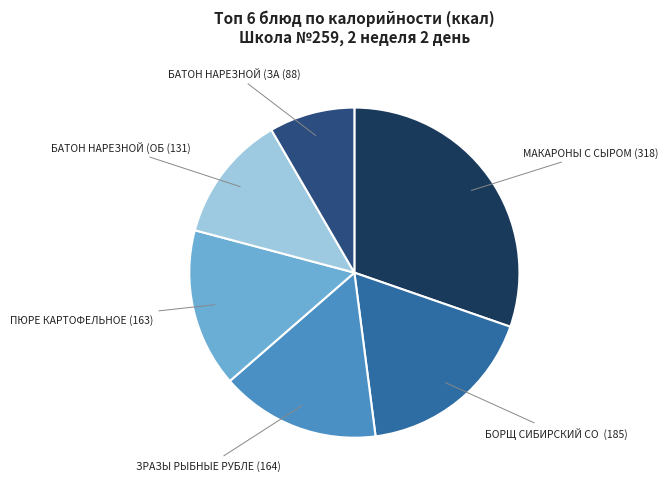

Is there any slice that represents more than half of the pie?

No